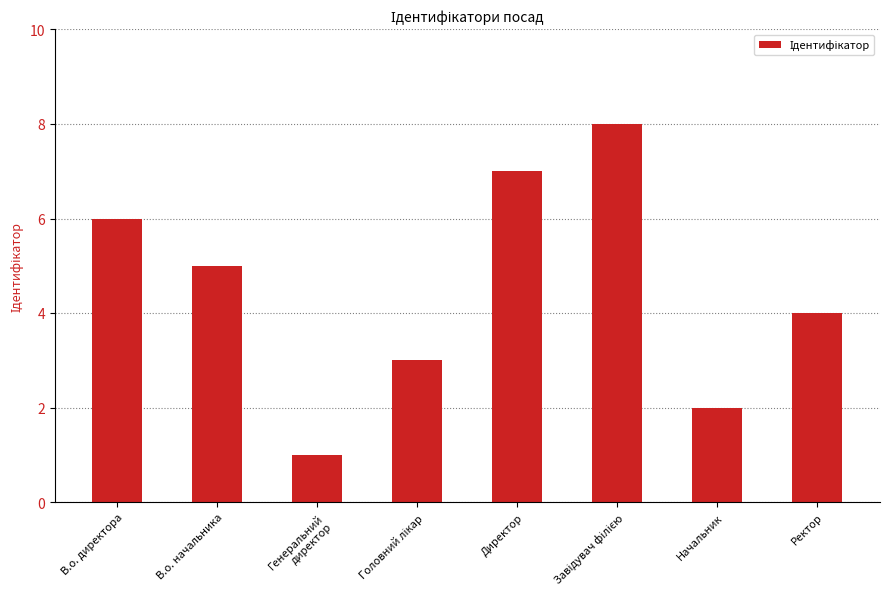

Reading left to right, what are all the values shown in this chart?

6	5	1	3	7	8	2	4